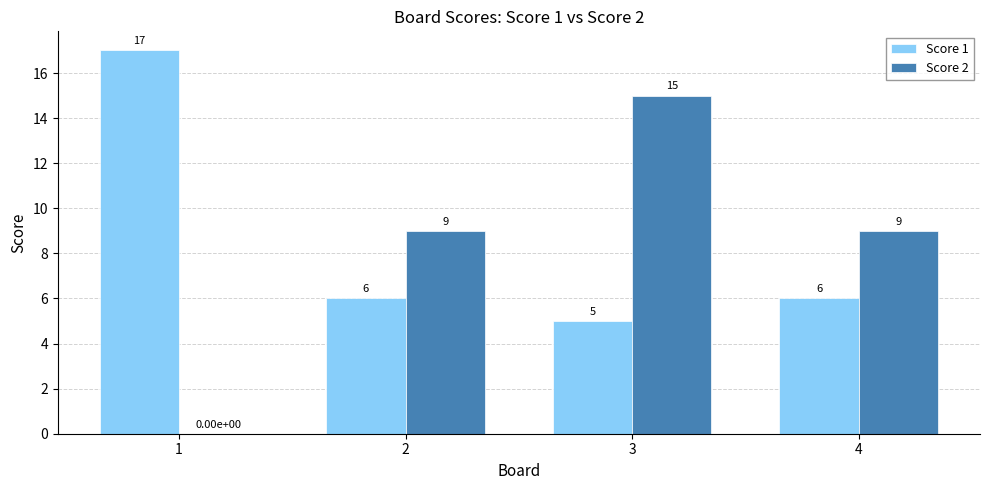

Which series changed the most between 3 and 4?

Score 2